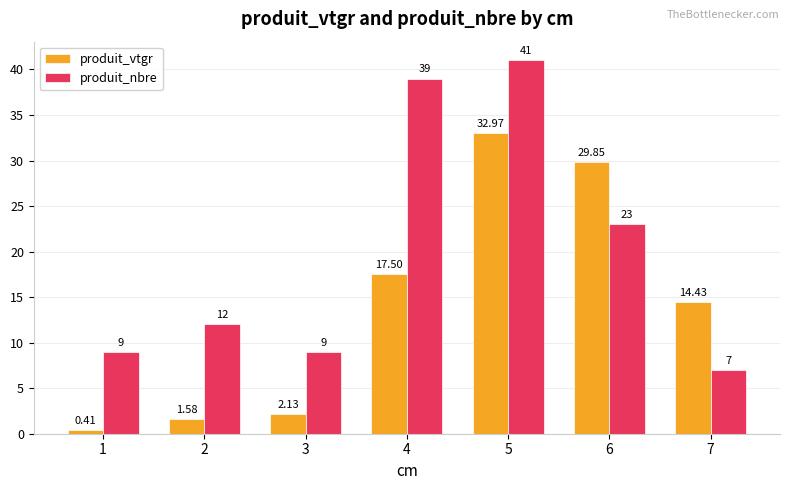

How many bars are there in each group?

2